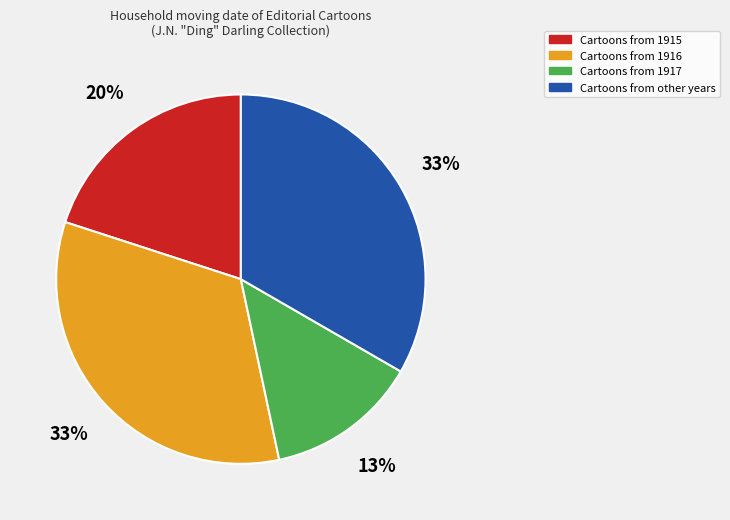

To the nearest percent, what is the average slice percentage?

25%